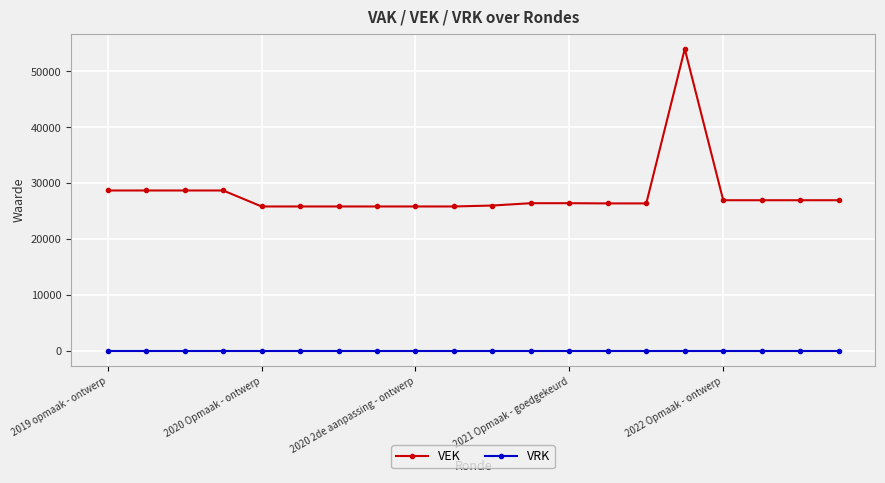

What are all the series names shown in the legend?

VEK, VRK